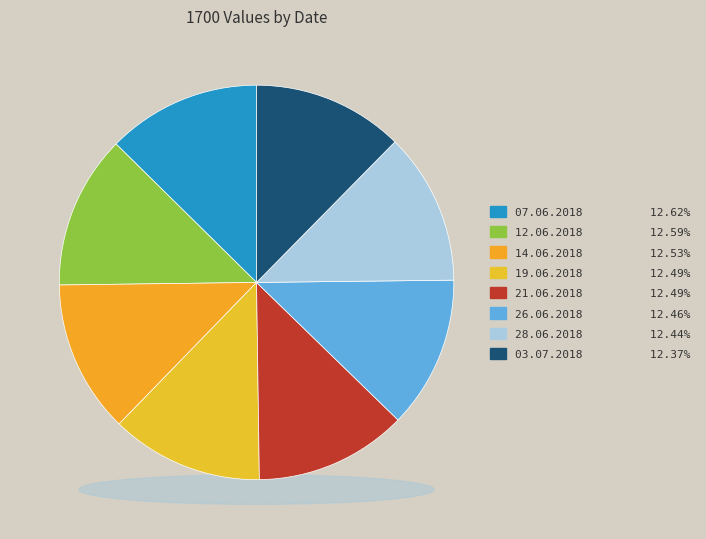

To the nearest percent, what is the combined percentage of 19.06.2018 and 26.06.2018?

25%